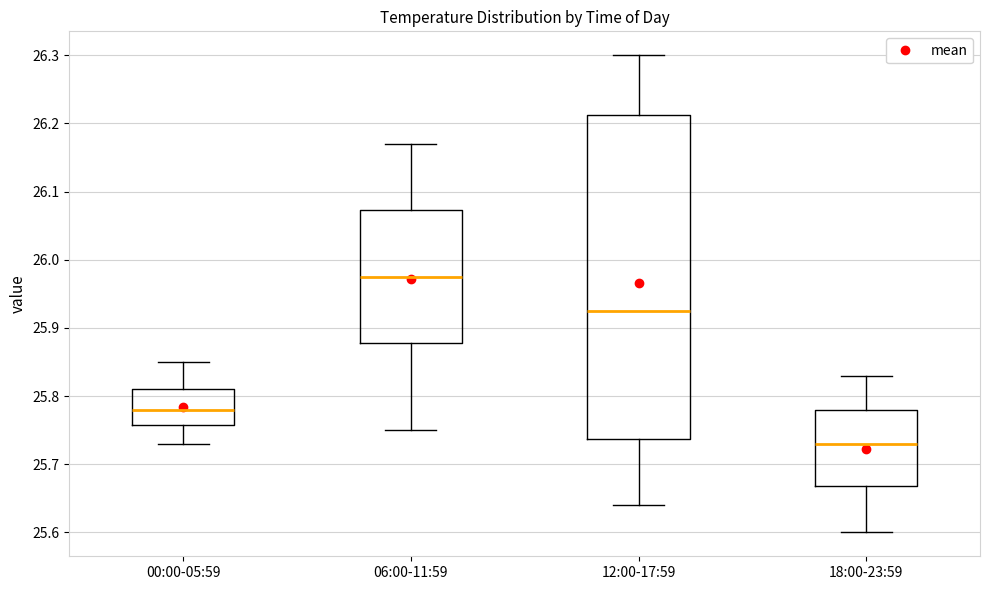

Reading left to right, transcribe this box plot: for each box, give where its median line is, the range the box spans, and where its two whiskers end, as read against the y-axis. The values are not printed on the chart, so give them approximately, as read against the axis.

00:00-05:59: median 25.78, box 25.76 to 25.81, whiskers 25.73 to 25.85
06:00-11:59: median 25.98, box 25.88 to 26.07, whiskers 25.75 to 26.17
12:00-17:59: median 25.93, box 25.74 to 26.21, whiskers 25.64 to 26.30
18:00-23:59: median 25.73, box 25.67 to 25.78, whiskers 25.60 to 25.83